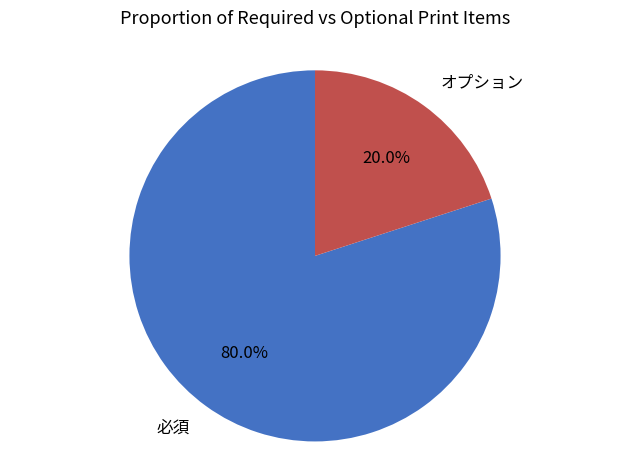

Which category has the biggest portion of the pie?

必須